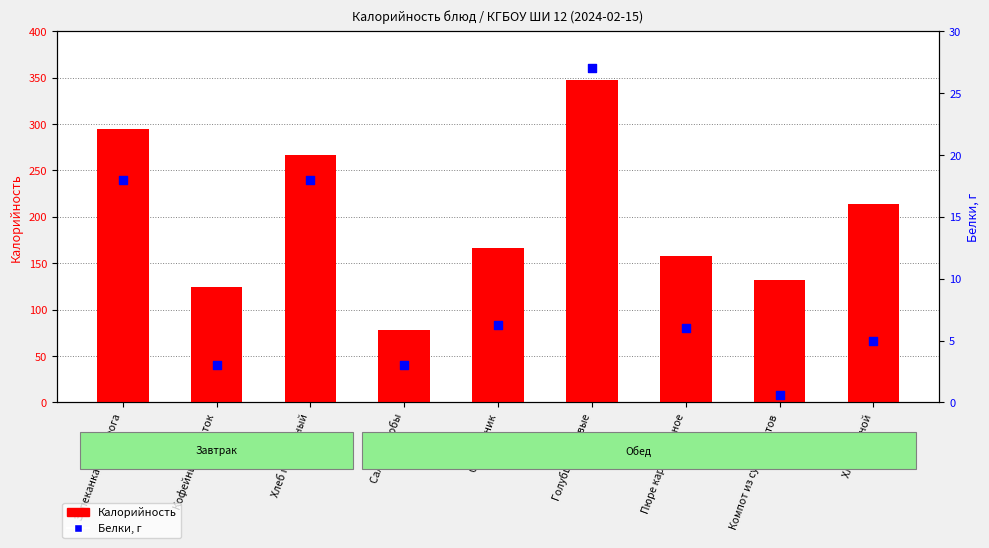

Which series has the largest Y range (max minus min)?

Калорийность